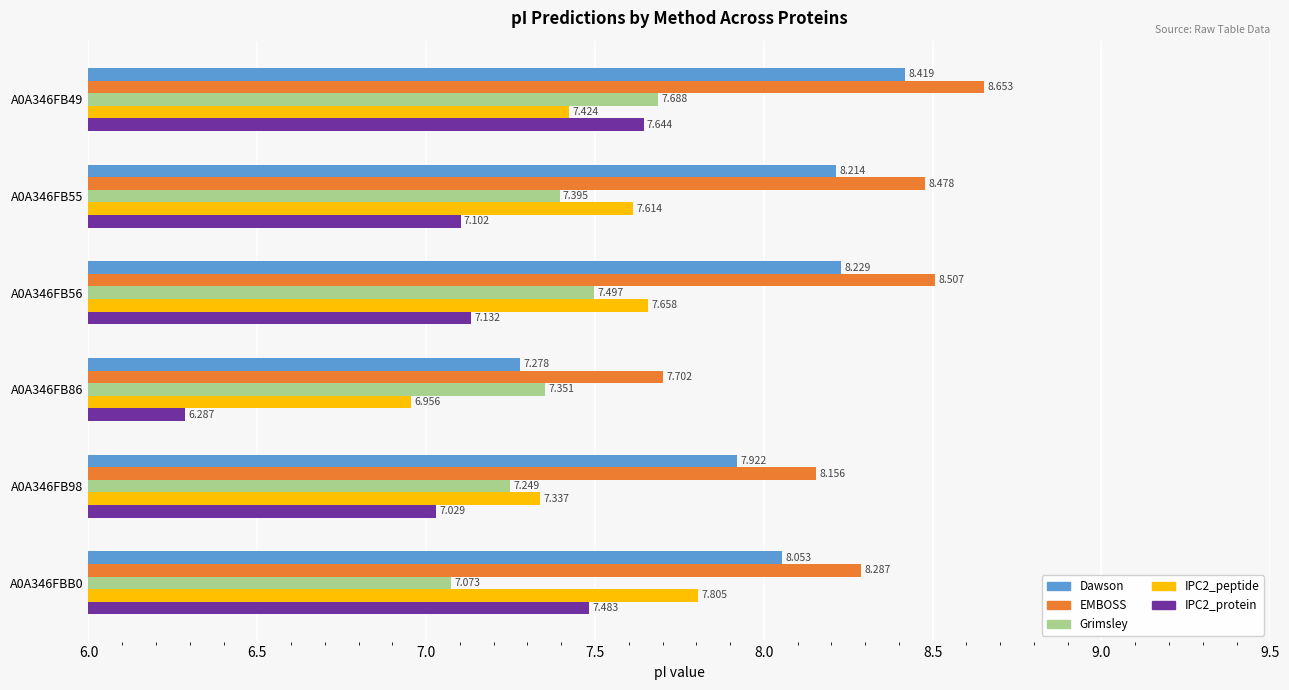

What is the difference between the maximum and minimum values in the IPC2_protein series?

1.4